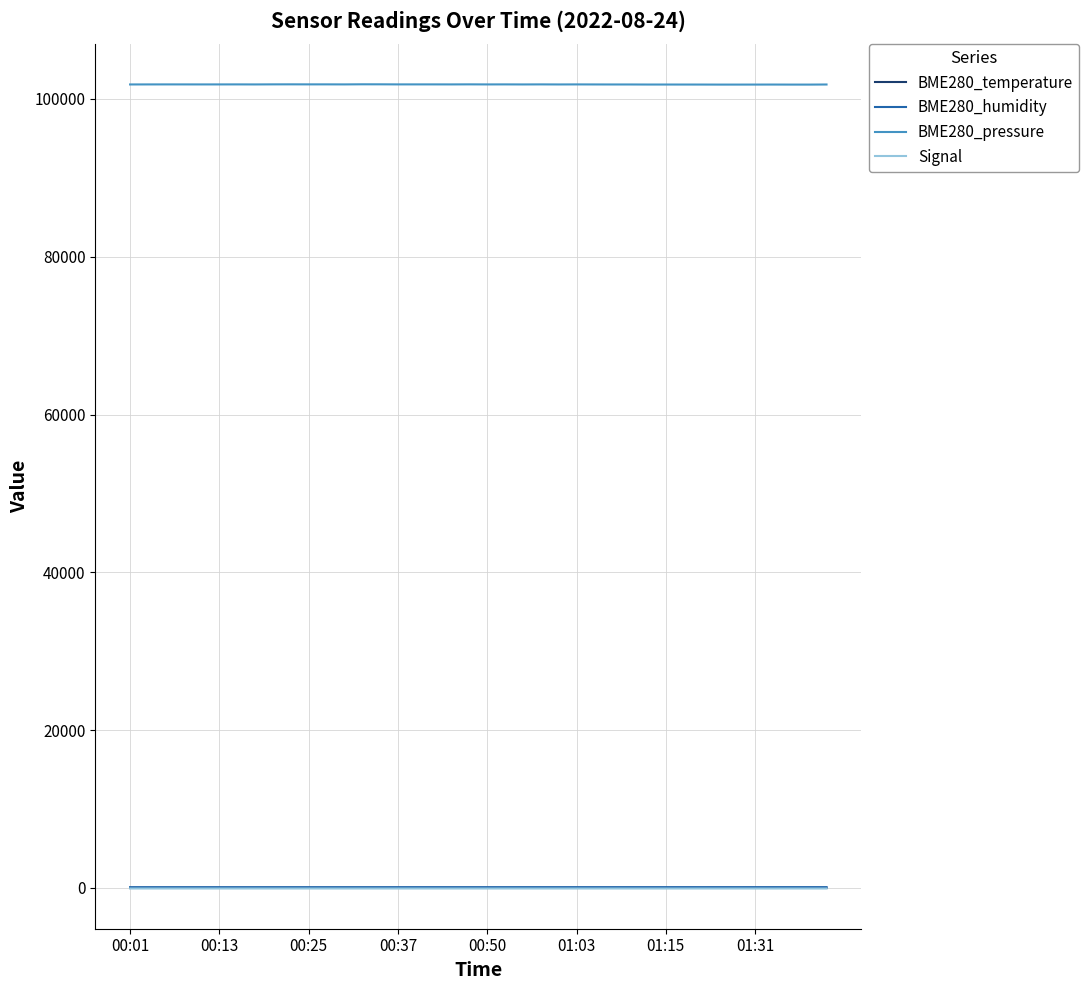

Is this an area chart (filled region under the line)?

No